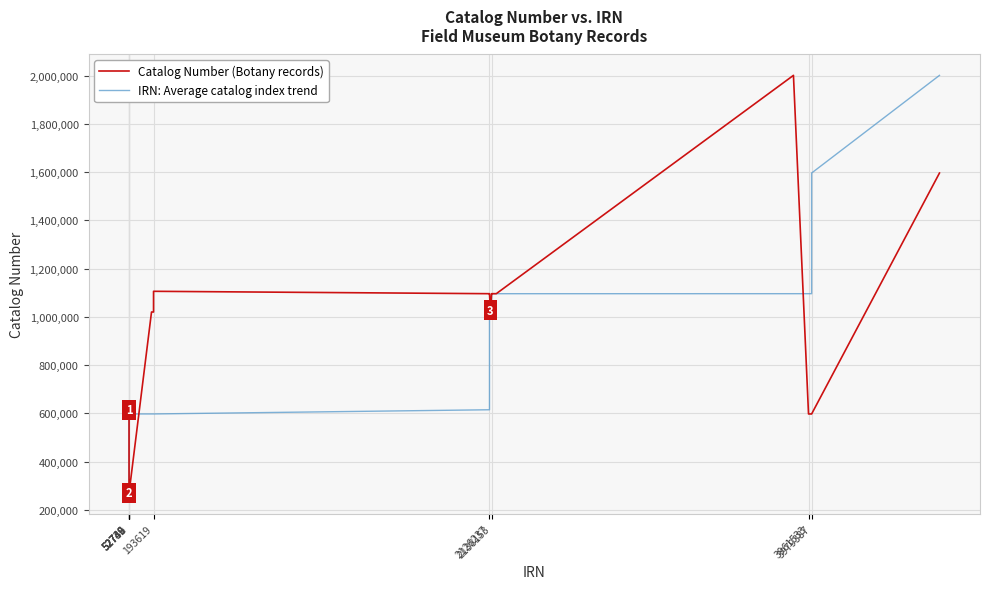

What is the difference between the second highest and second lowest values in the Catalog Number (Botany records) series?

1325792